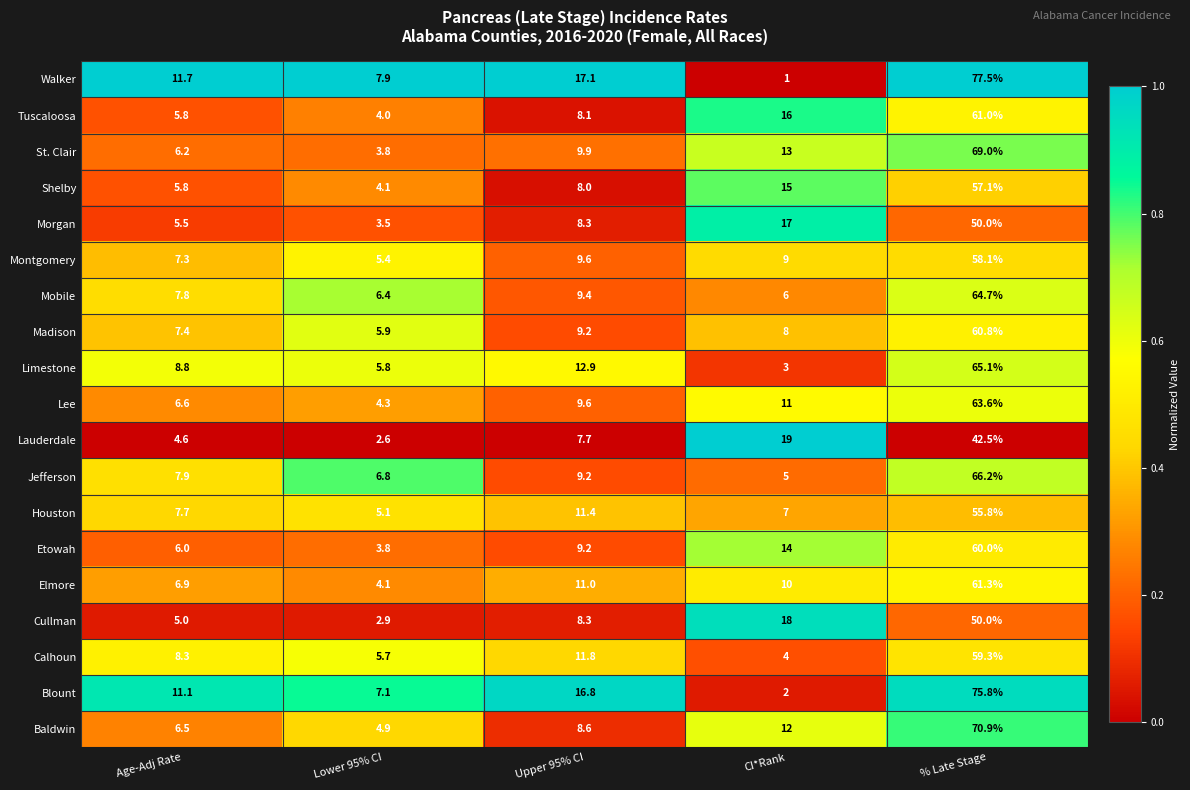

Which label corresponds to the smallest value in the chart?

CI*Rank